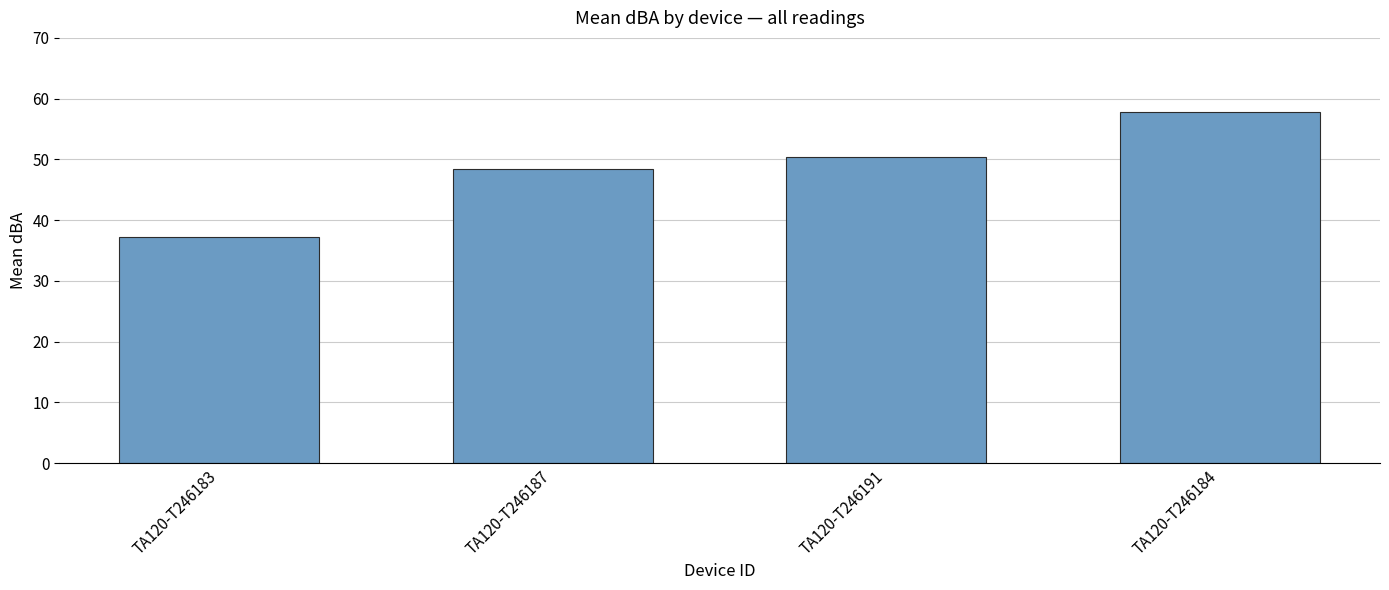

Rank the categories by value from highest to lowest.

TA120-T246184, TA120-T246191, TA120-T246187, TA120-T246183